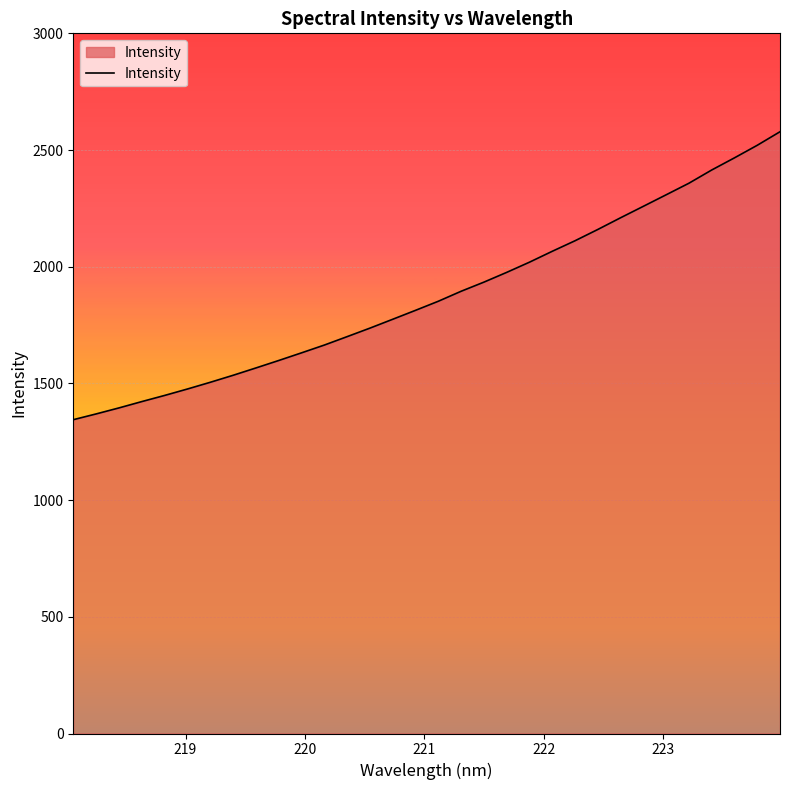

What is the maximum value shown in the chart?

2578.4